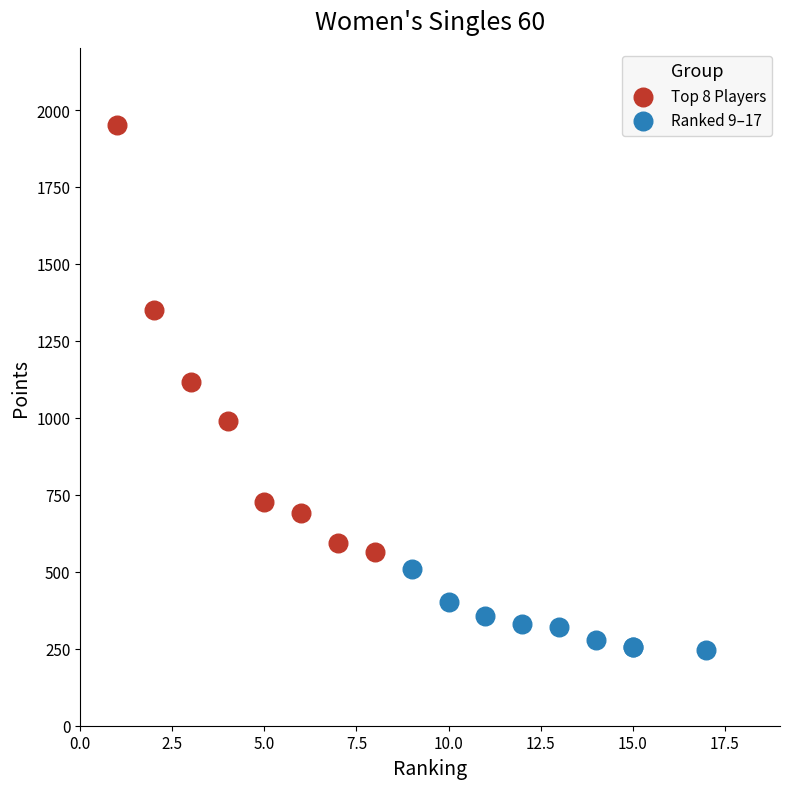

Which series reaches the maximum Y coordinate?

Top 8 Players